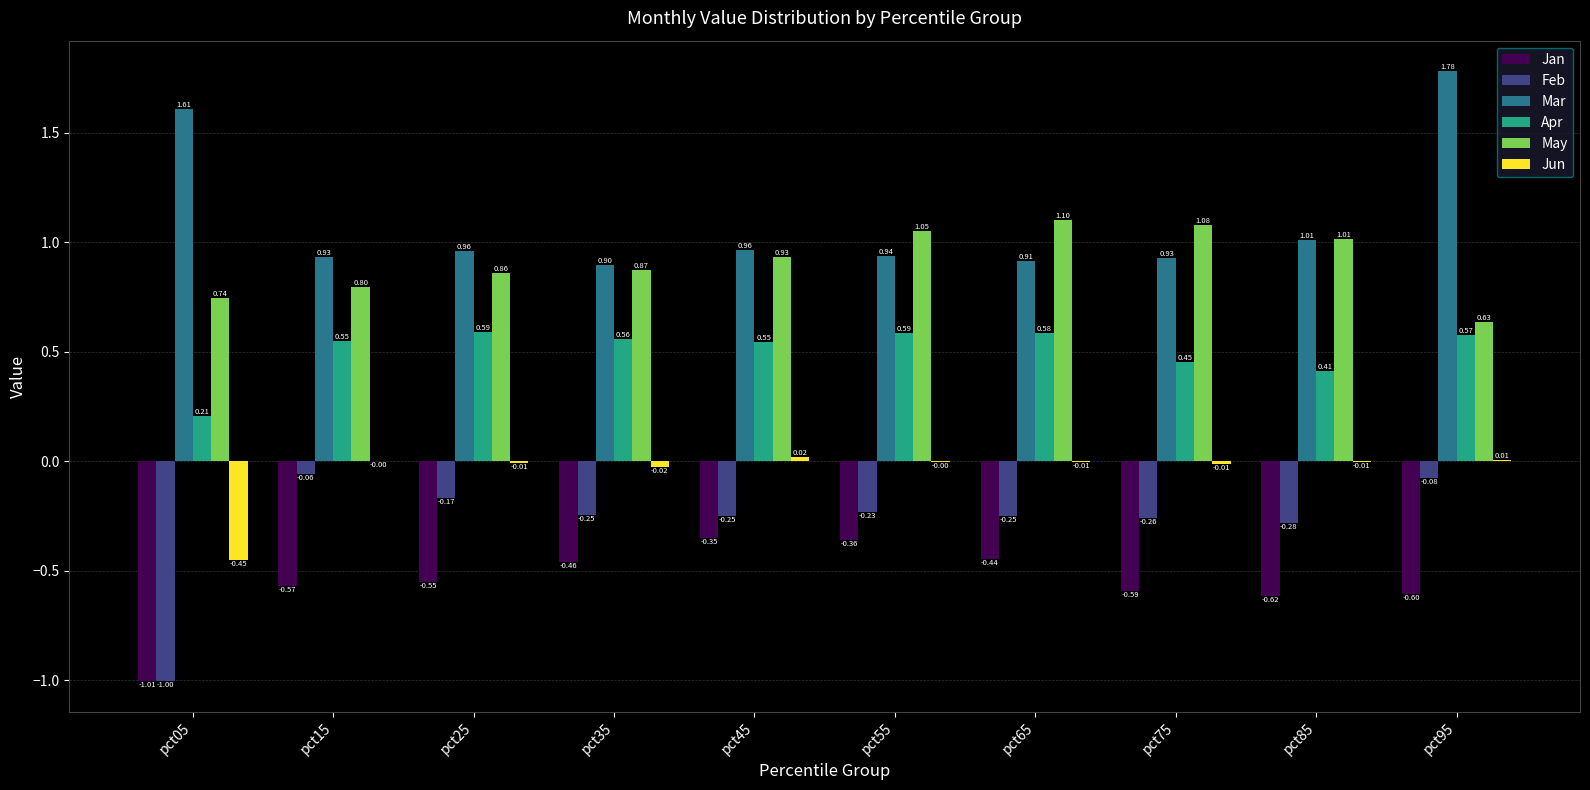

Which series changed the most between pct45 and pct95?

Mar